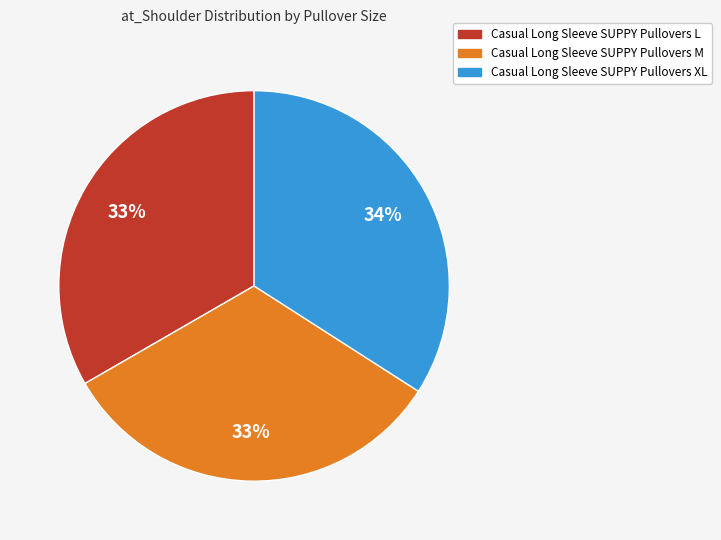

To the nearest percent, what is the difference between the Casual Long Sleeve SUPPY Pullovers XL and Casual Long Sleeve SUPPY Pullovers M slice percentages?

1%